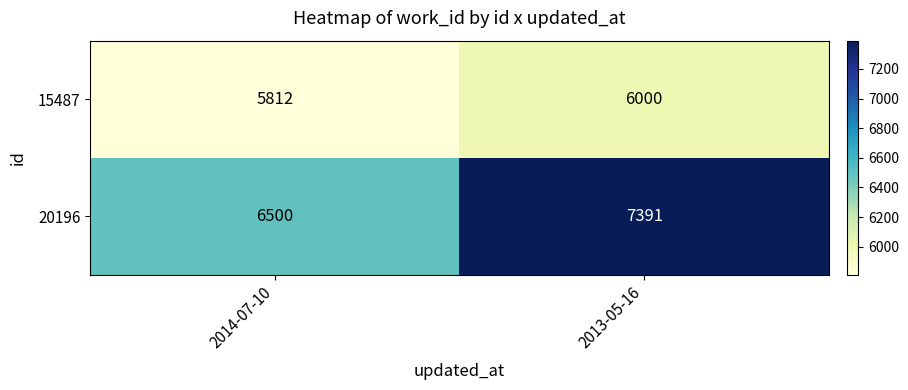

Between 2014-07-10 and 2013-05-16, which series saw the biggest shift?

20196